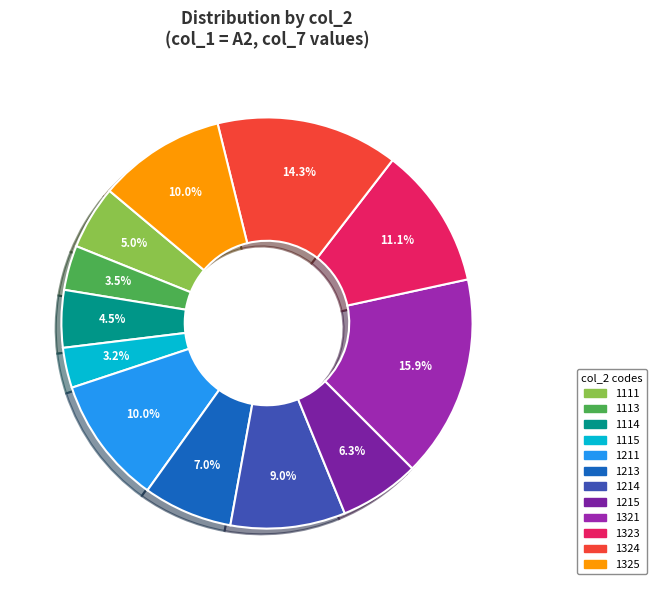

To the nearest percent, what is the average slice percentage?

8%